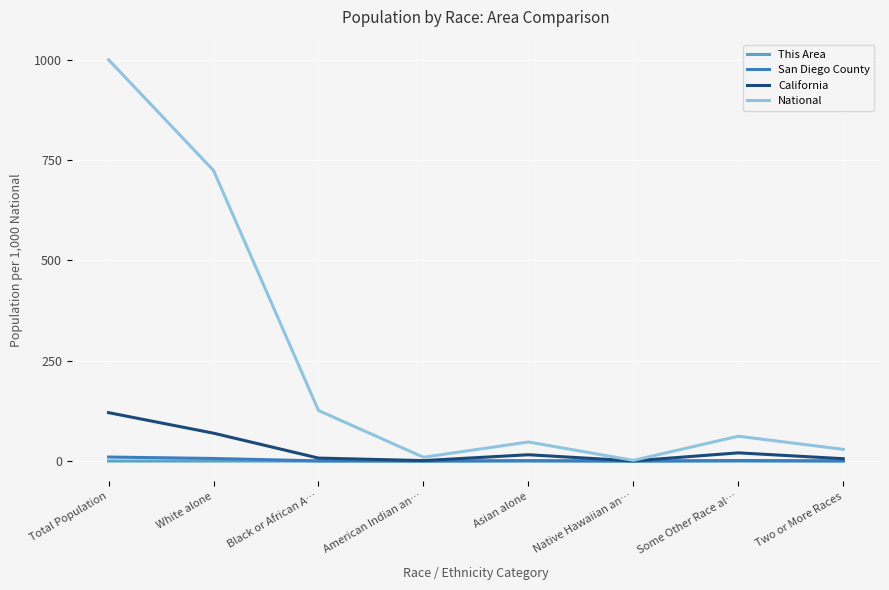

How many interior local peaks does the California series have?

2